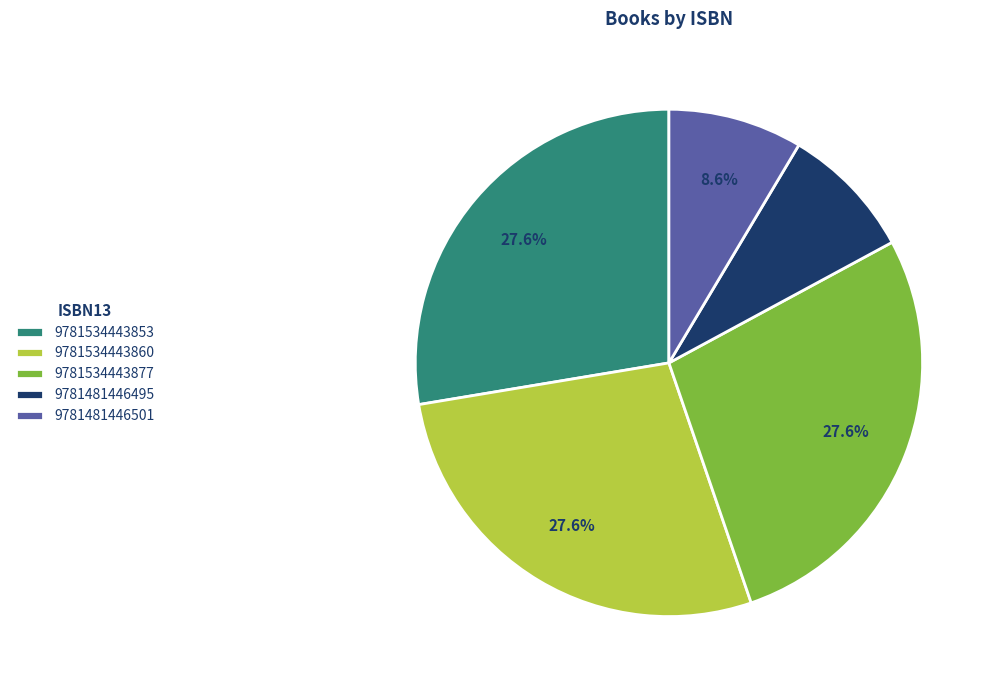

How many slices are in this pie chart?

5